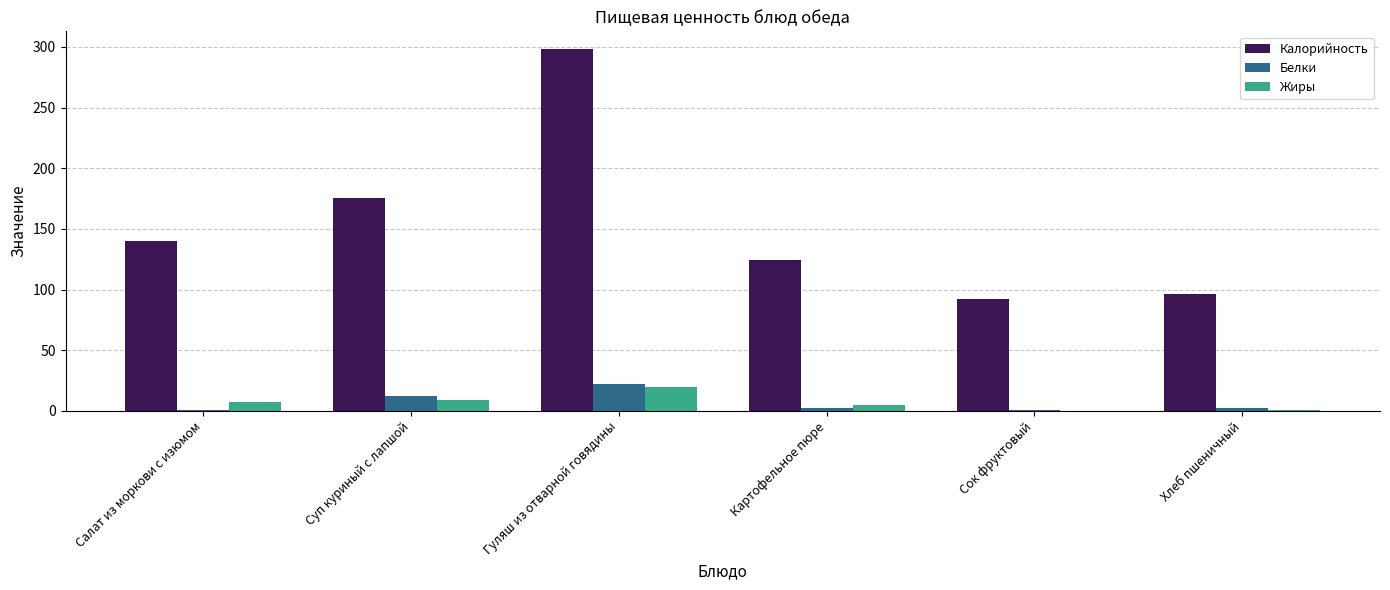

At which category is the sum across all series the highest?

Гуляш из отварной говядины